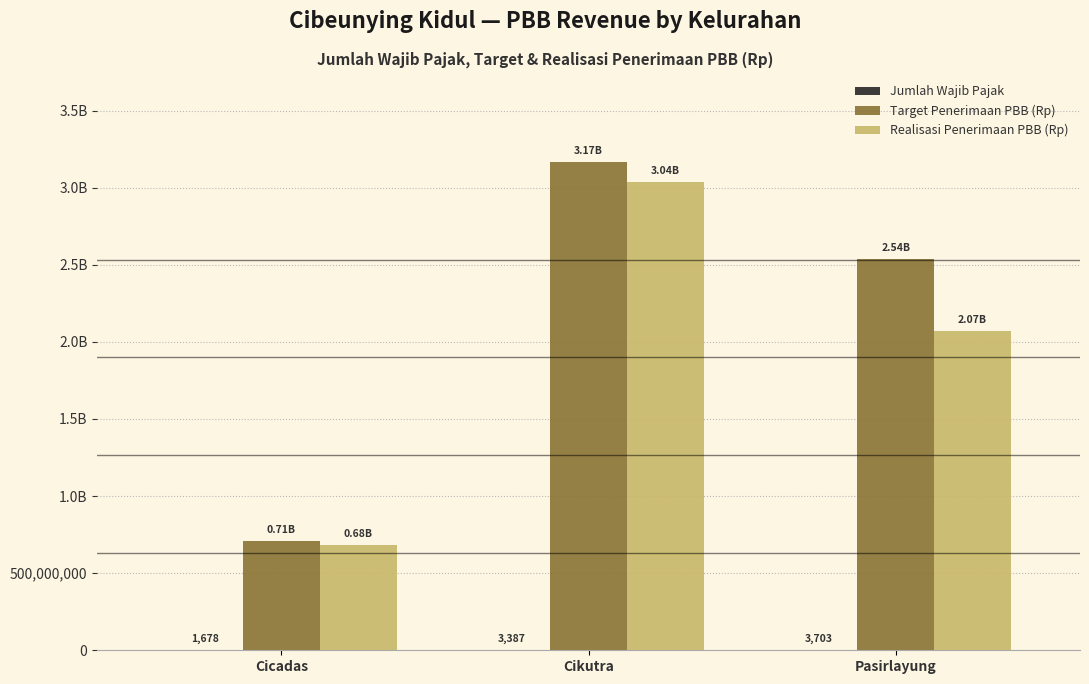

Are the bars grouped side by side (vs. stacked)?

Yes